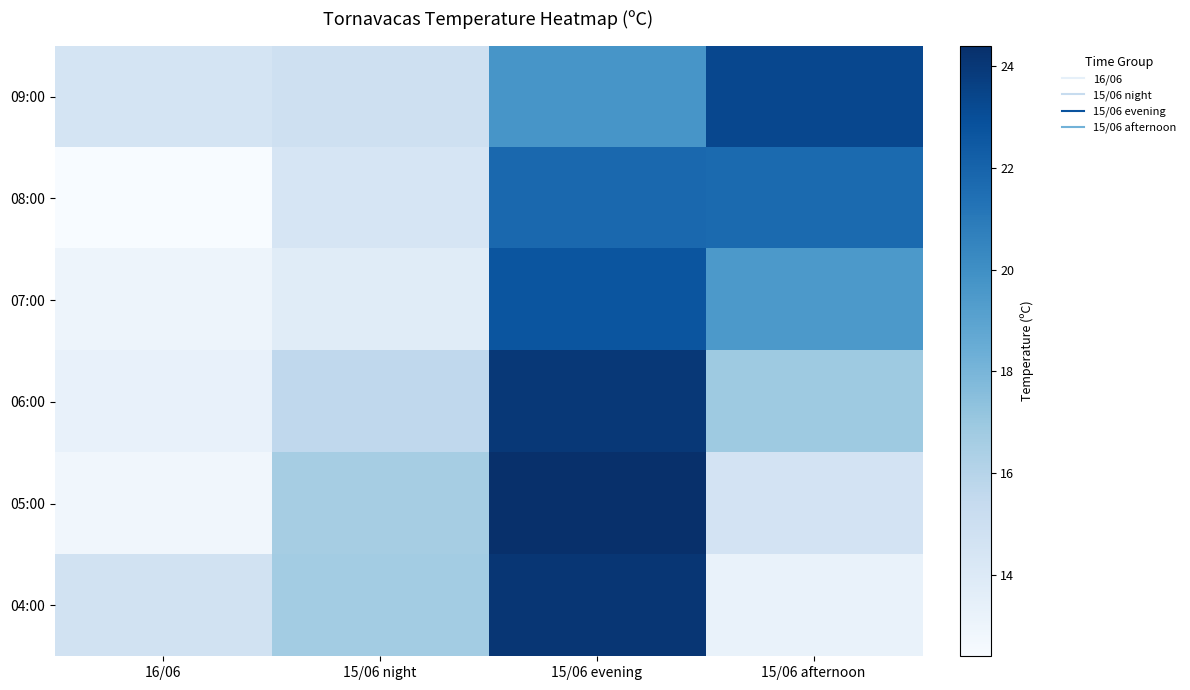

Reading right to left, extract all data points from this chart.

09:00: 15/06 afternoon=23.3	15/06 evening=19.7	15/06 night=14.9	16/06=14.5
08:00: 15/06 afternoon=21.7	15/06 evening=21.8	15/06 night=14.4	16/06=12.4
07:00: 15/06 afternoon=19.5	15/06 evening=22.7	15/06 night=13.8	16/06=13.0
06:00: 15/06 afternoon=16.9	15/06 evening=24.0	15/06 night=15.6	16/06=13.3
05:00: 15/06 afternoon=14.6	15/06 evening=24.4	15/06 night=16.6	16/06=12.8
04:00: 15/06 afternoon=13.2	15/06 evening=24.1	15/06 night=16.7	16/06=14.7